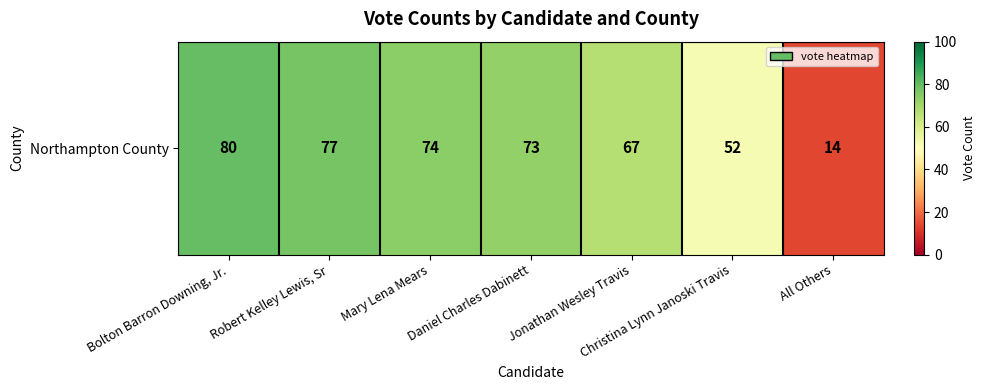

Rank the categories by value from highest to lowest.

Bolton Barron Downing, Jr., Robert Kelley Lewis, Sr, Mary Lena Mears, Daniel Charles Dabinett, Jonathan Wesley Travis, Christina Lynn Janoski Travis, All Others